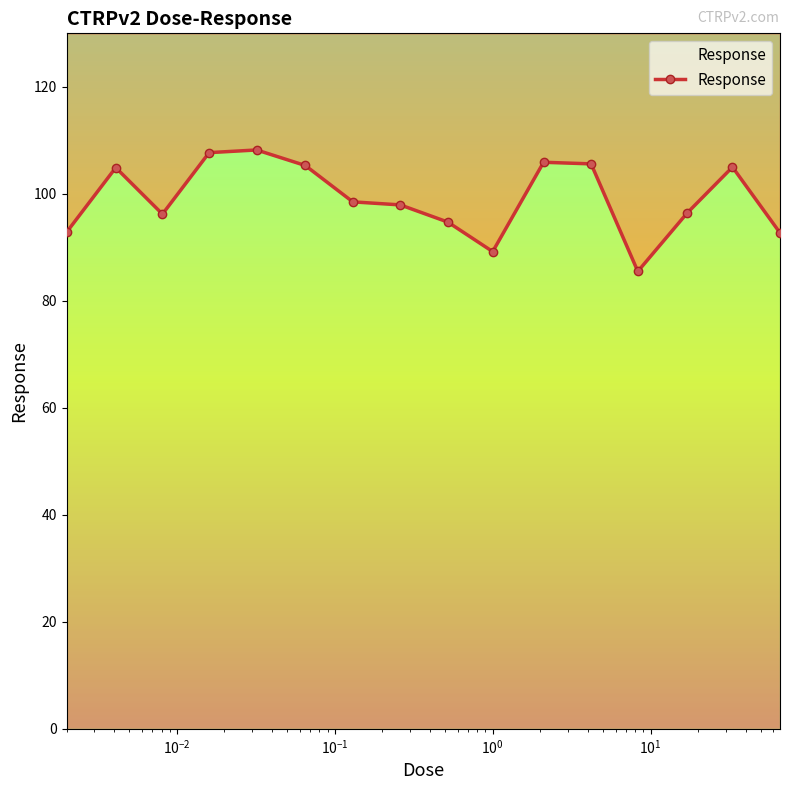

What is the minimum value shown in the chart?

85.5